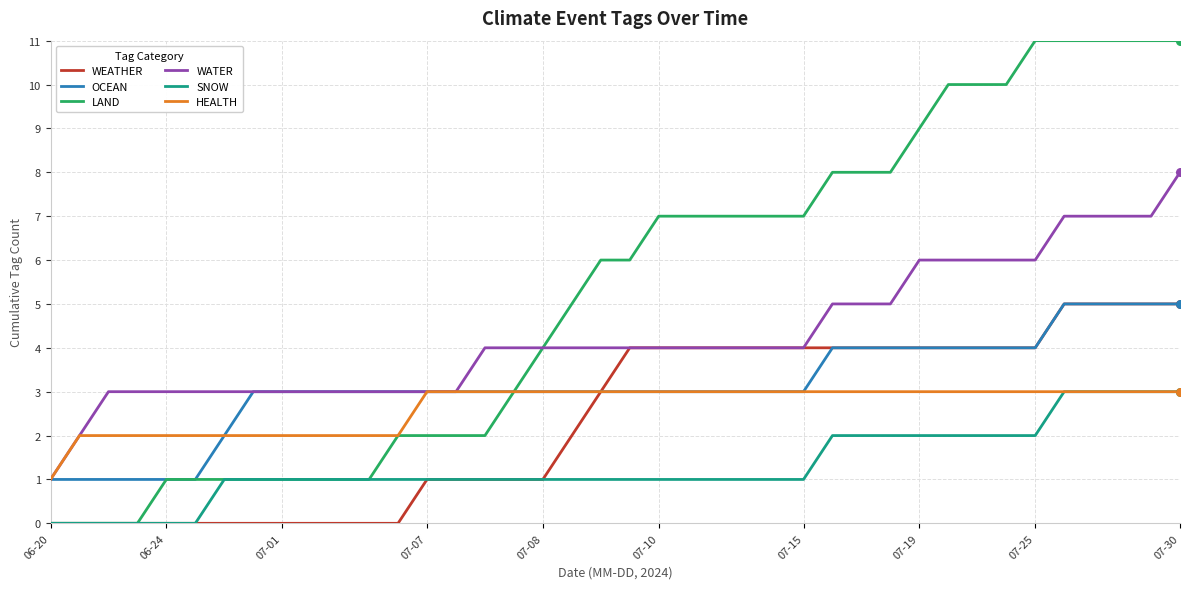

What are all the series names shown in the legend?

WEATHER, OCEAN, LAND, WATER, SNOW, HEALTH